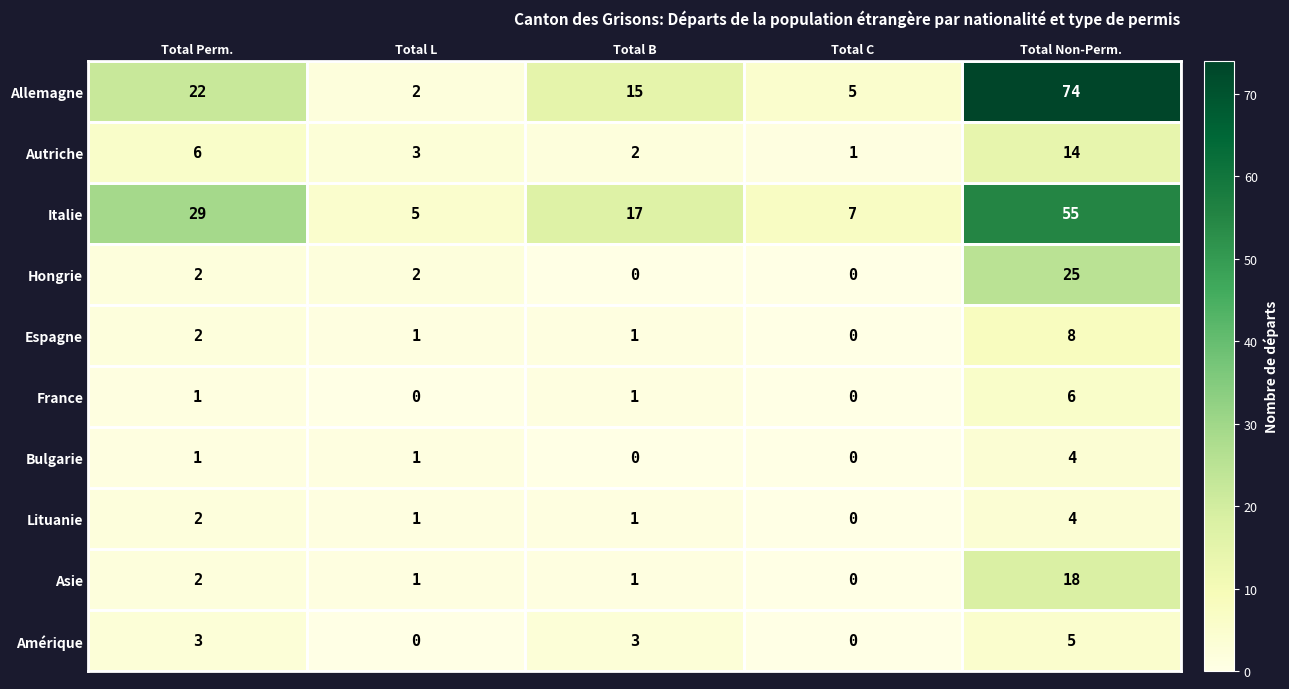

What is the difference between the maximum and minimum values in the Hongrie series?

25